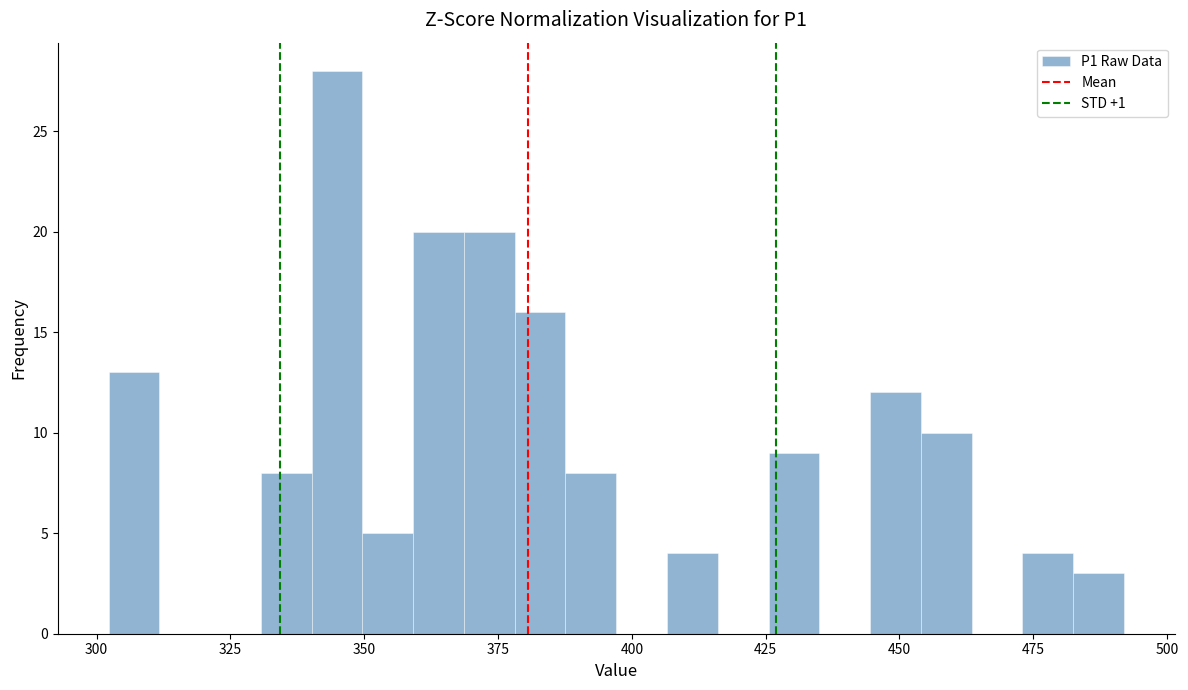

Read against the x-axis, roughly where is the centre of the tallest bar?

345